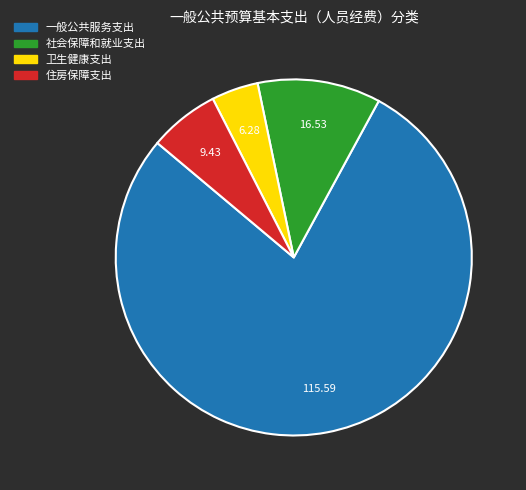

How many slices are in this pie chart?

4